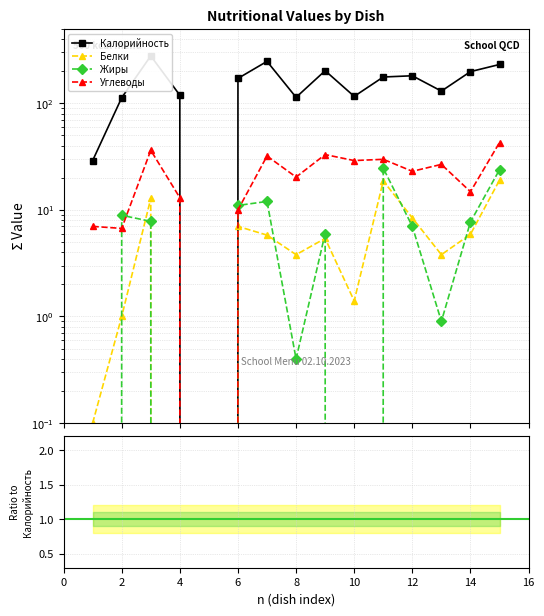

Is this an area chart (filled region under the line)?

No